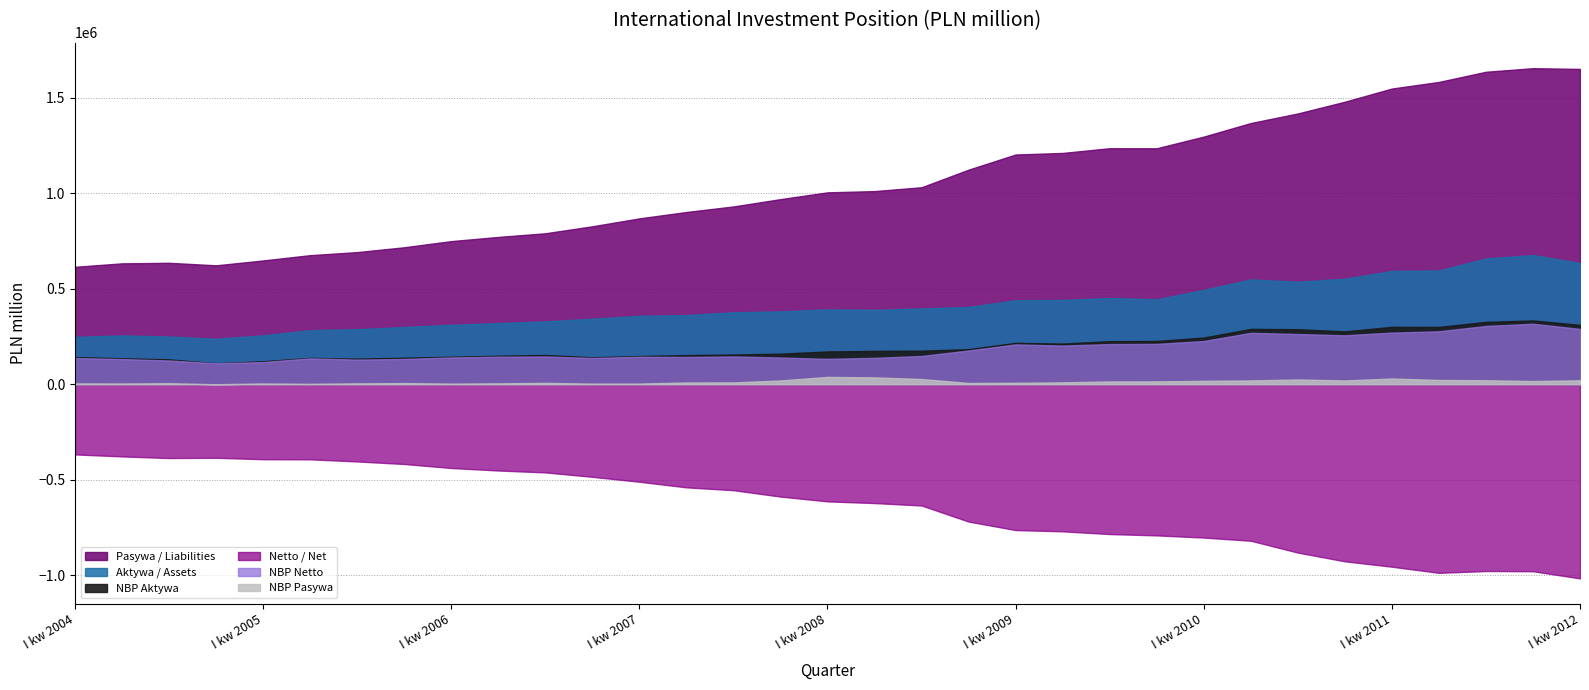

What is the sum of the NBP Netto values at I kw 2011 and III kw 2009?

481458